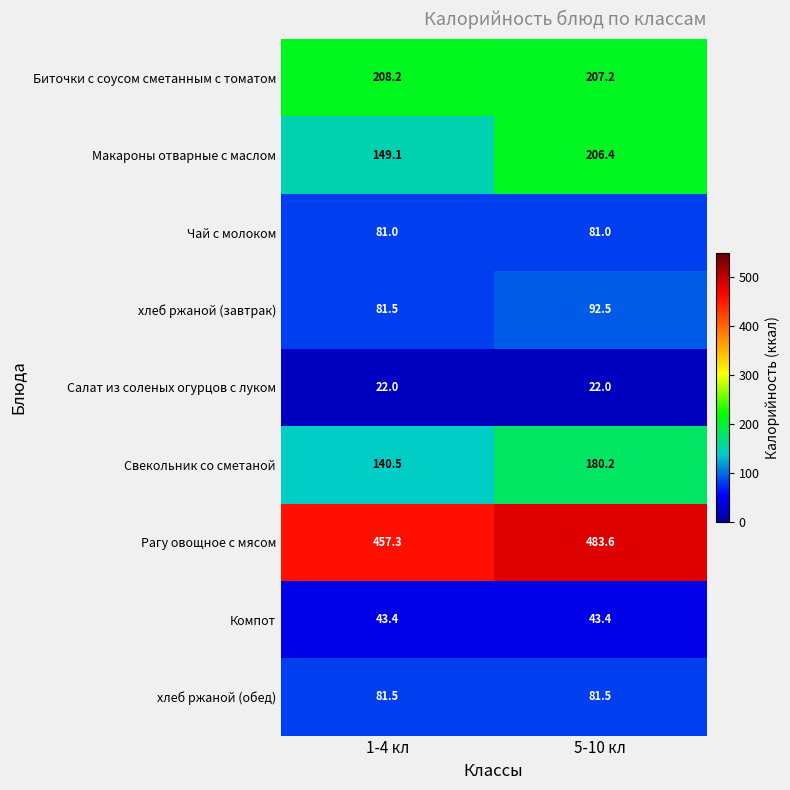

What is the approximate value of Чай с молоком at 5-10 кл?

81.0